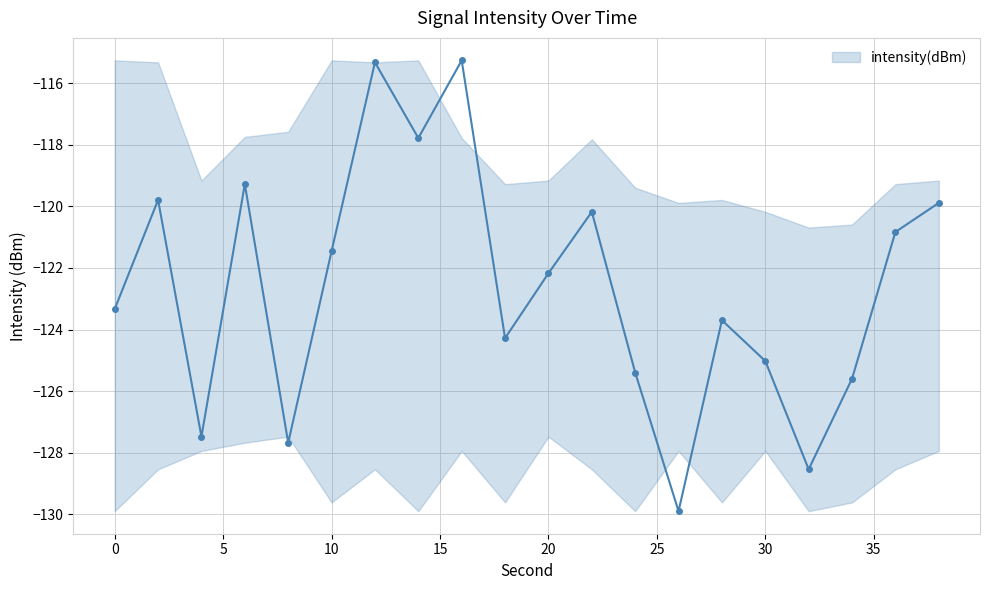

What is the average value?

-122.6